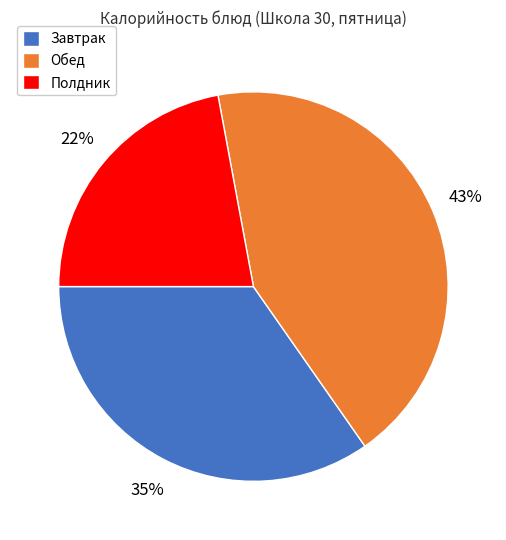

Is it true that Завтрак is 24% of the pie?

False